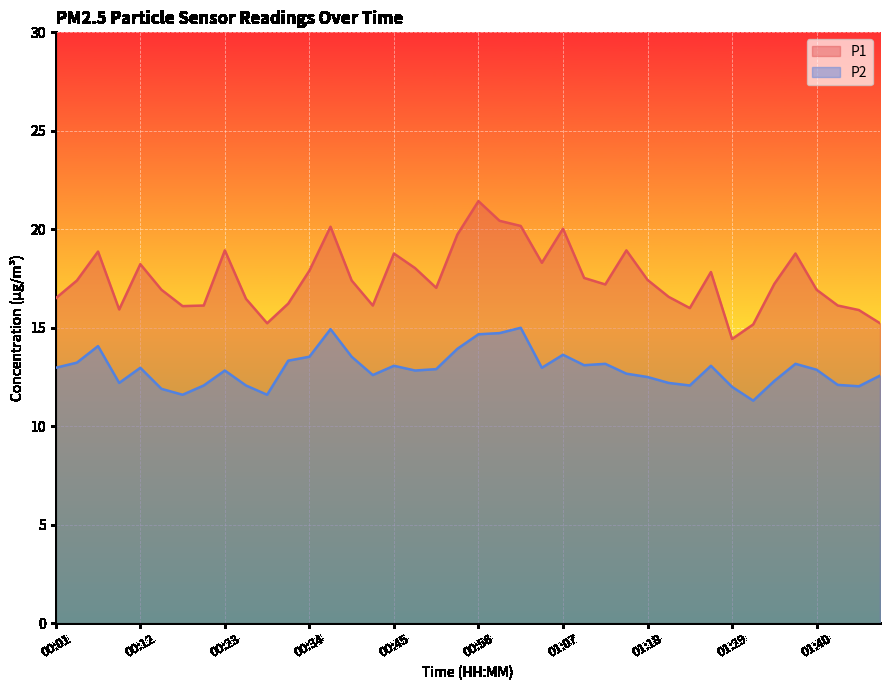

What is the highest value of the P2 series?

15.0